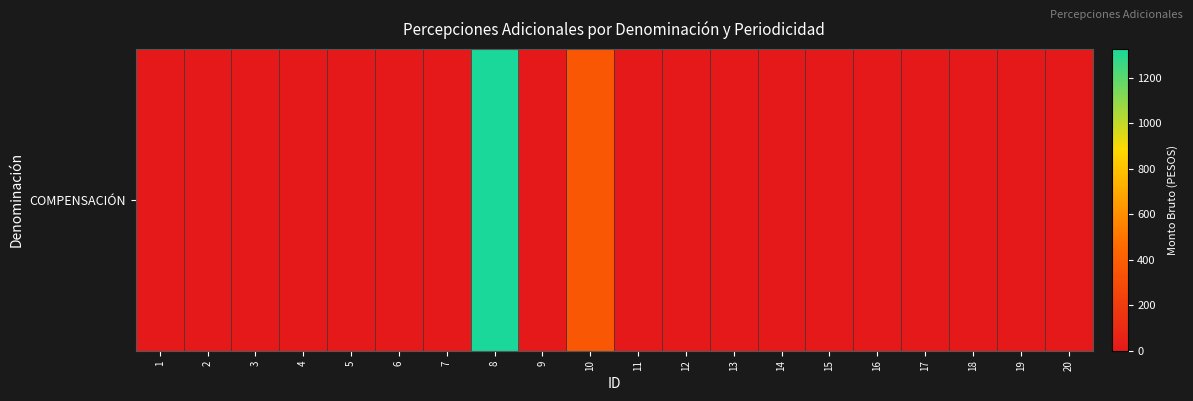

How many values are above zero?

2